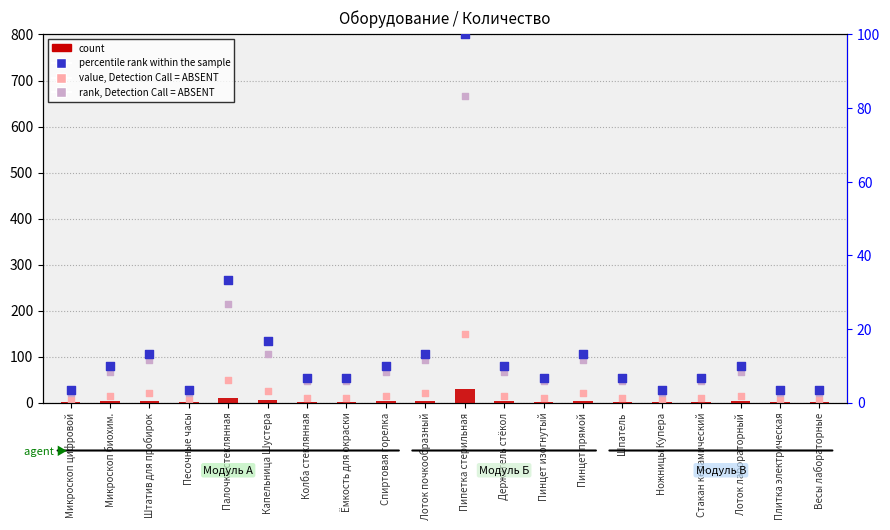

Which series reaches the maximum Y coordinate?

value, Detection Call = ABSENT